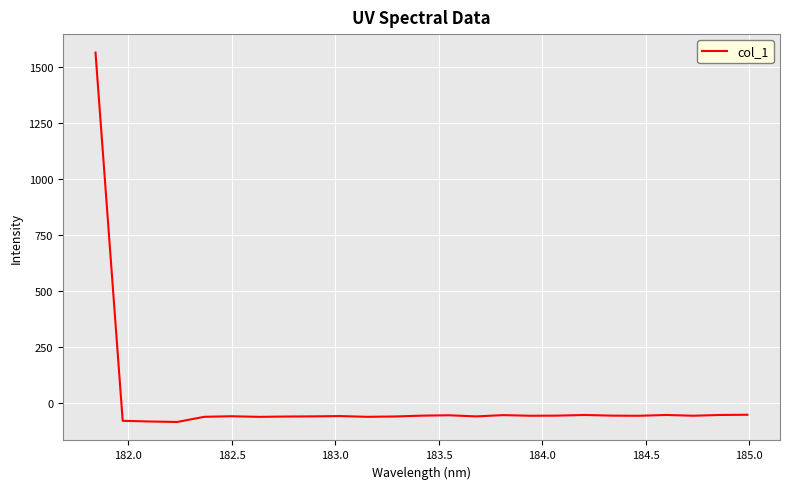

What is the difference between the maximum and minimum values?

1648.8